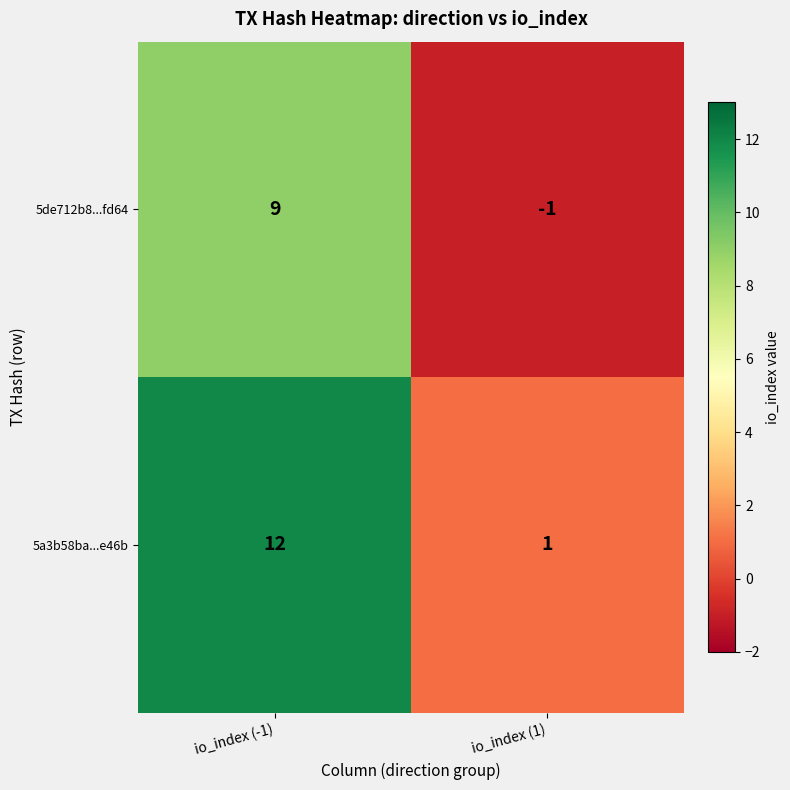

At how many categories does at least one series exceed 4?

1